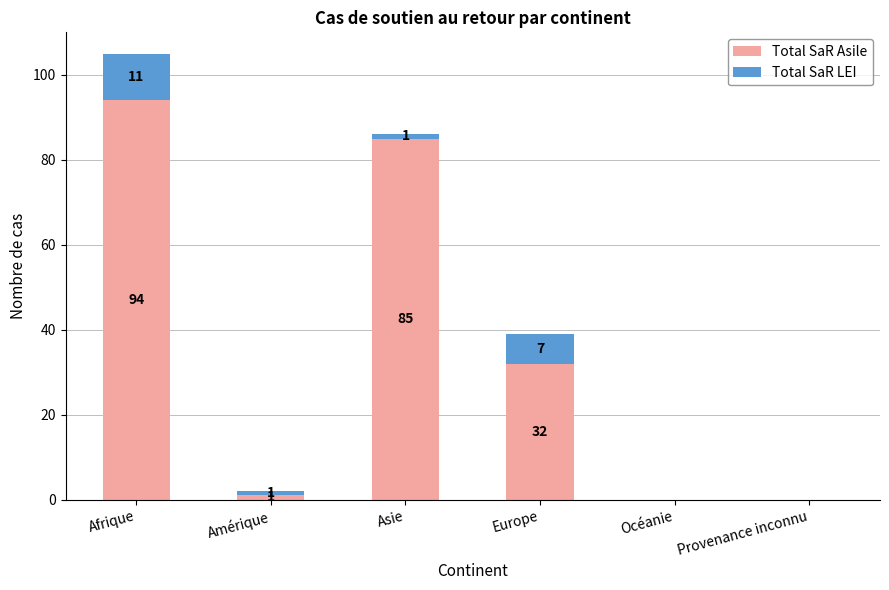

The value of Total SaR Asile at Asie is 85. True or false?

True